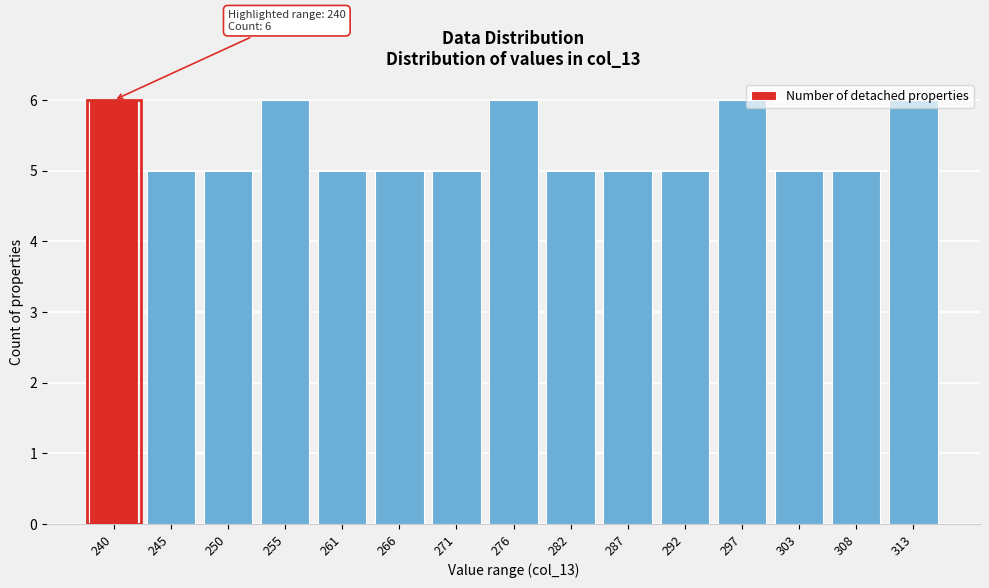

Between 303 and 255, which is larger?

255